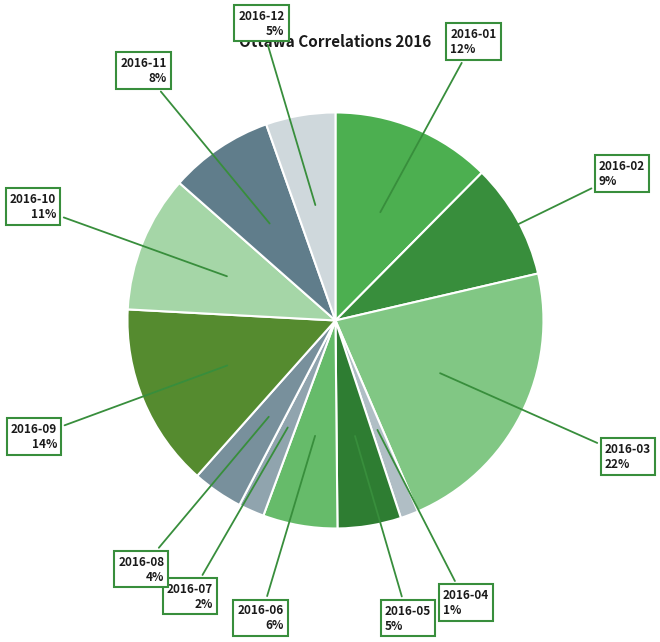

Between 2016-04 and 2016-01, which is larger?

2016-01